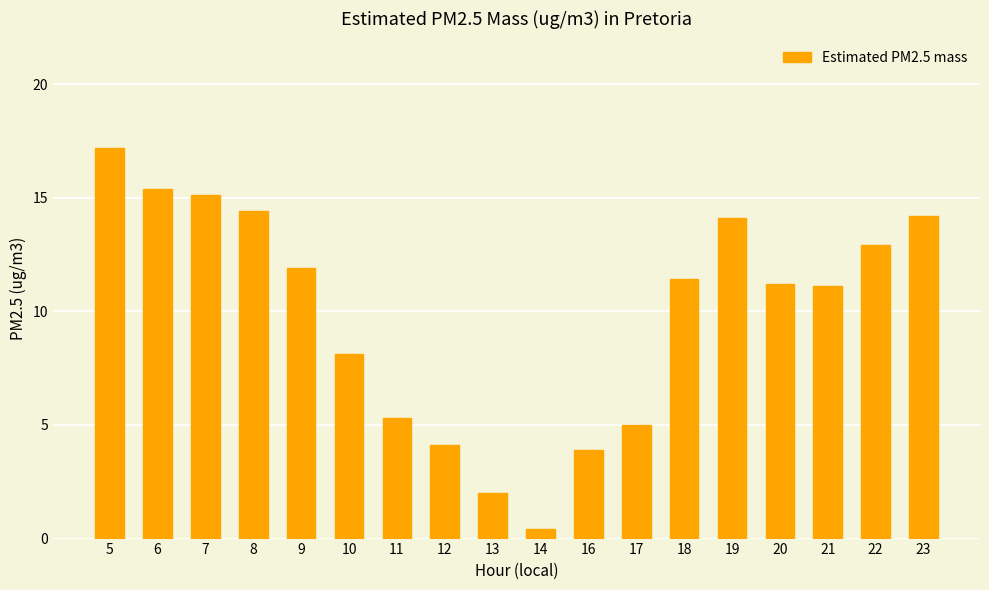

Are the bars horizontal?

No